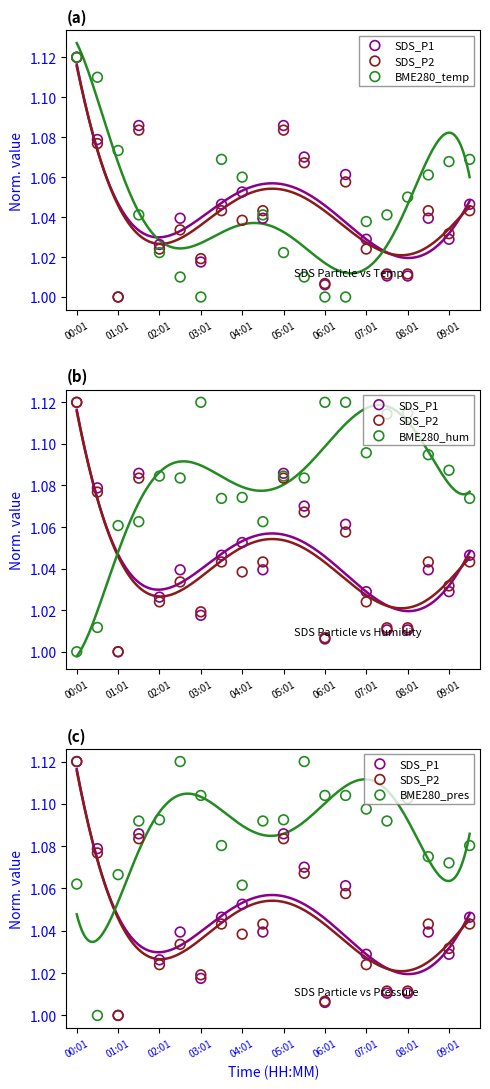

Which series reaches the minimum Y coordinate?

SDS_P1